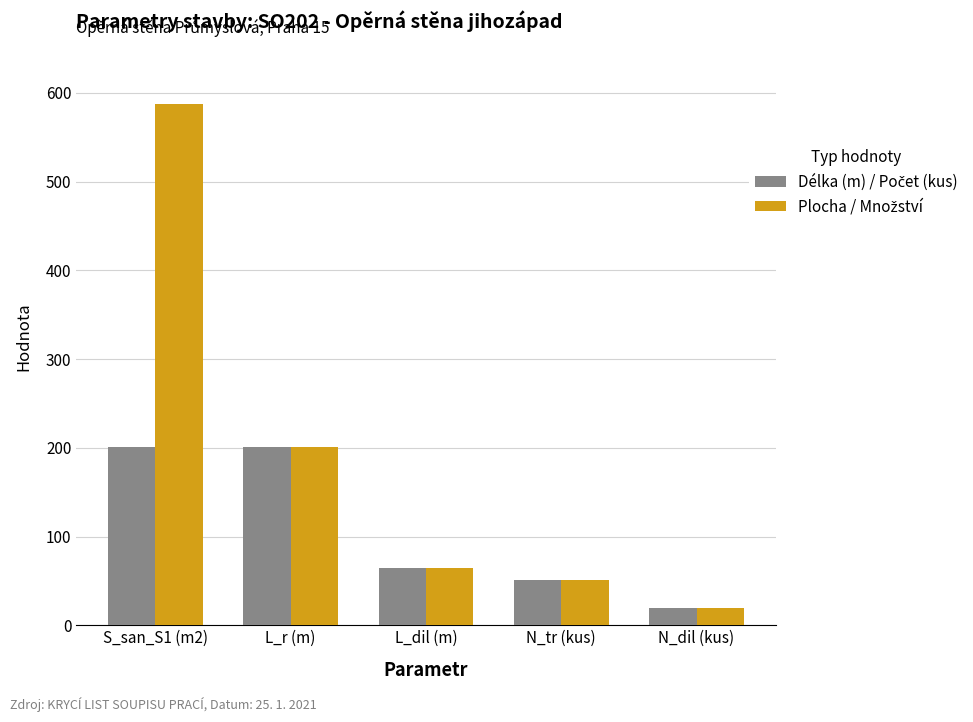

What is the maximum value shown in the chart?

588